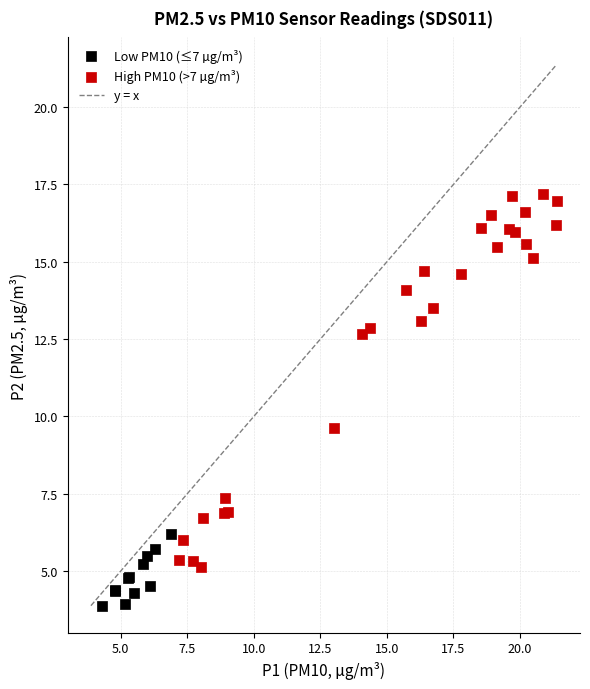

Which series reaches the maximum Y coordinate?

High PM10 (>7 µg/m³)